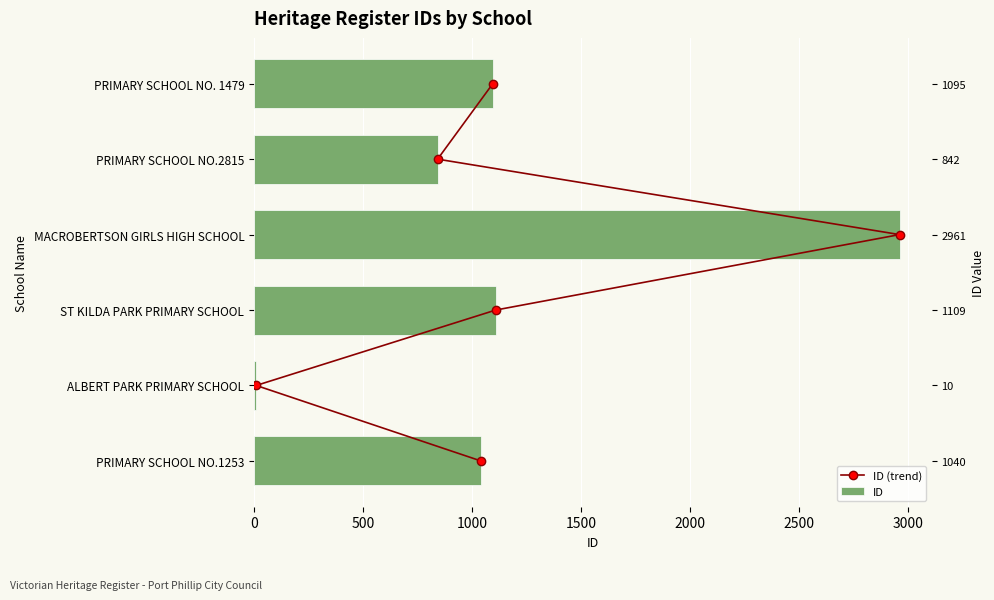

How many bars are there in total?

12